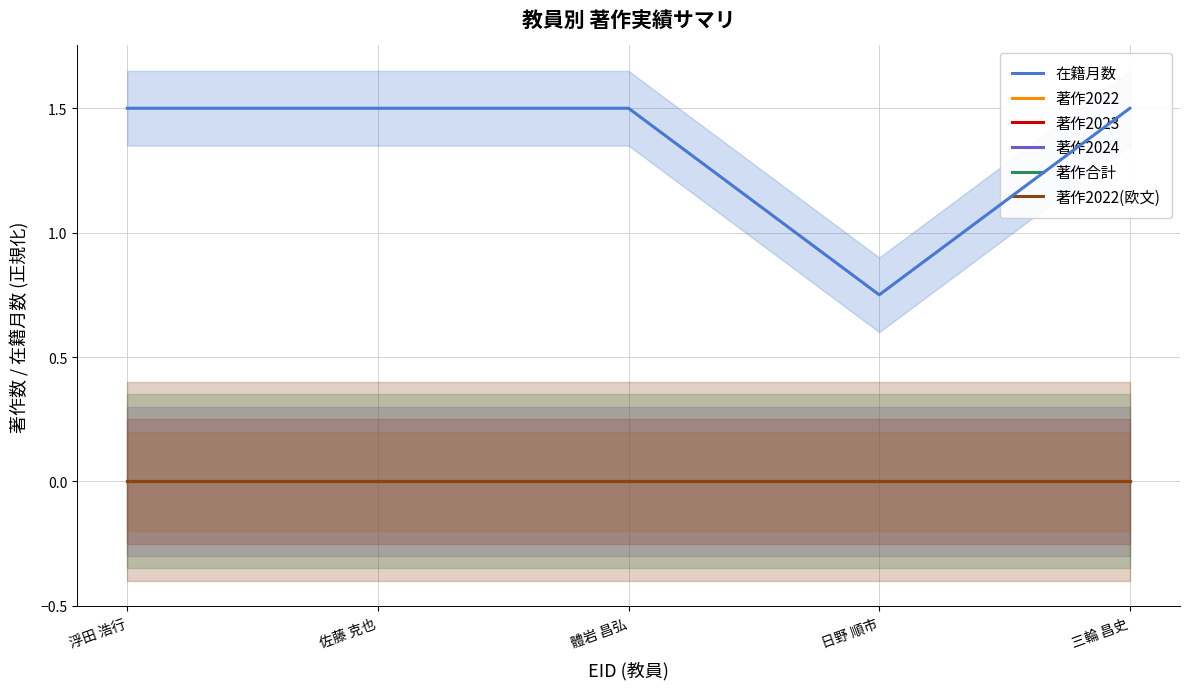

Reading left to right, what are all the values shown in this chart?

在籍月数: 1.5	1.5	1.5	0.8	1.5
著作2022: 0.0	0.0	0.0	0.0	0.0
著作2023: 0.0	0.0	0.0	0.0	0.0
著作2024: 0.0	0.0	0.0	0.0	0.0
著作合計: 0.0	0.0	0.0	0.0	0.0
著作2022(欧文): 0.0	0.0	0.0	0.0	0.0